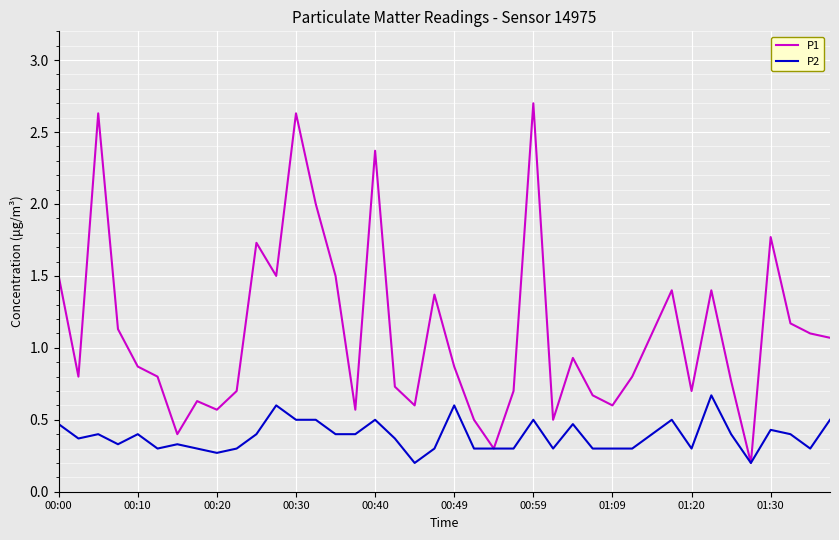

What is the difference between the second highest and minimum values in the P1 series?

2.4